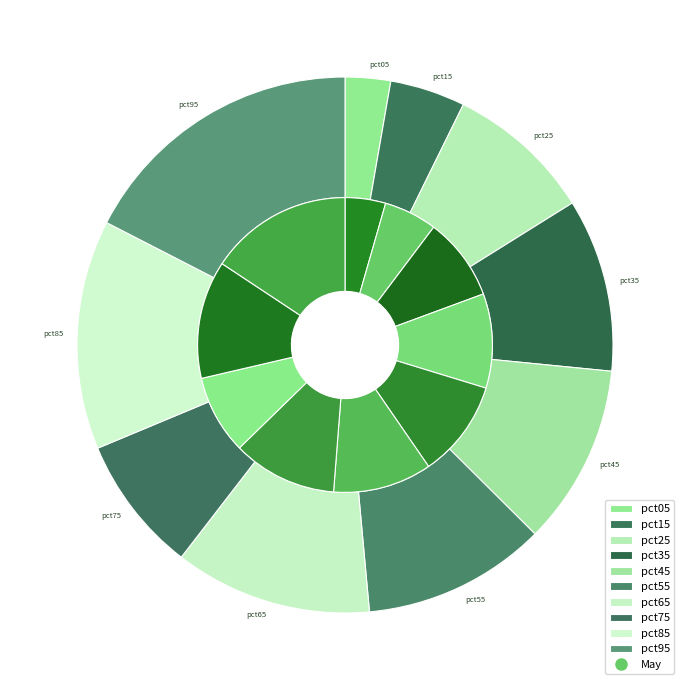

To the nearest percent, what percentage of the pie is pct05?

3%